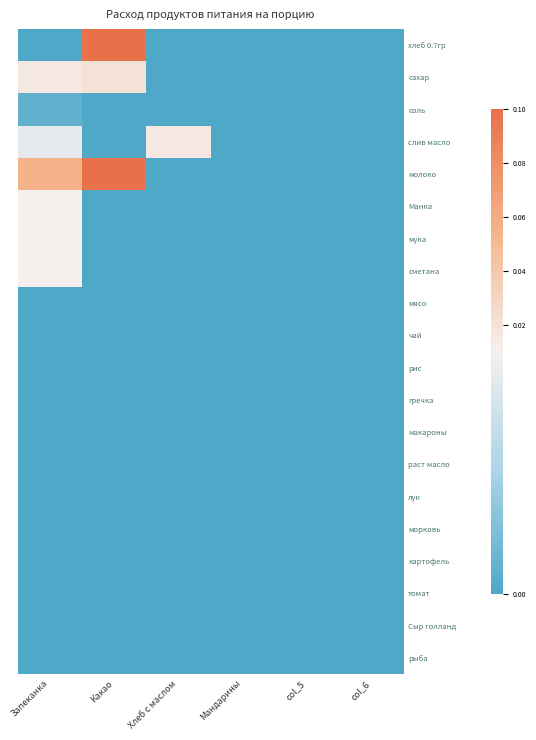

At which category is the sum across all series the highest?

Какао